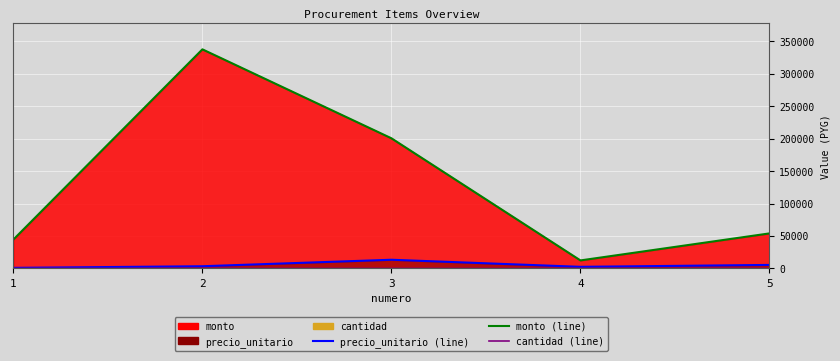

What is the sum of the monto (line) values at 4 and 5?

66300